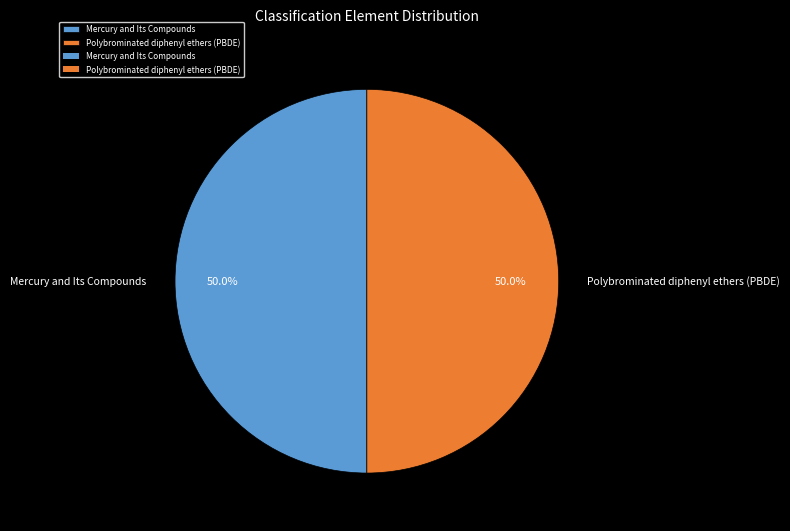

Count the number of slices in the pie.

2